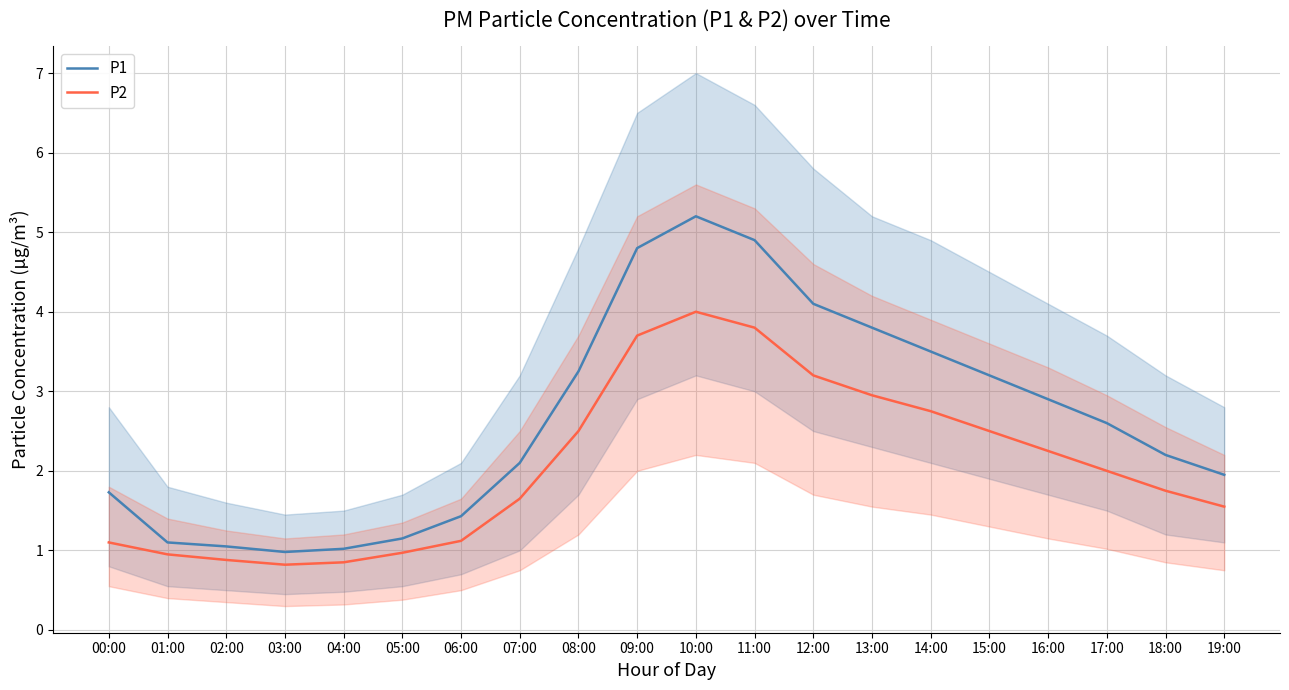

Rank the series by their maximum value, from highest to lowest.

P1, P2